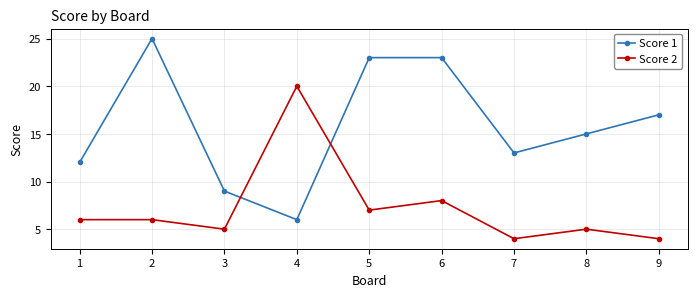

What is the minimum value for Score 1?

6